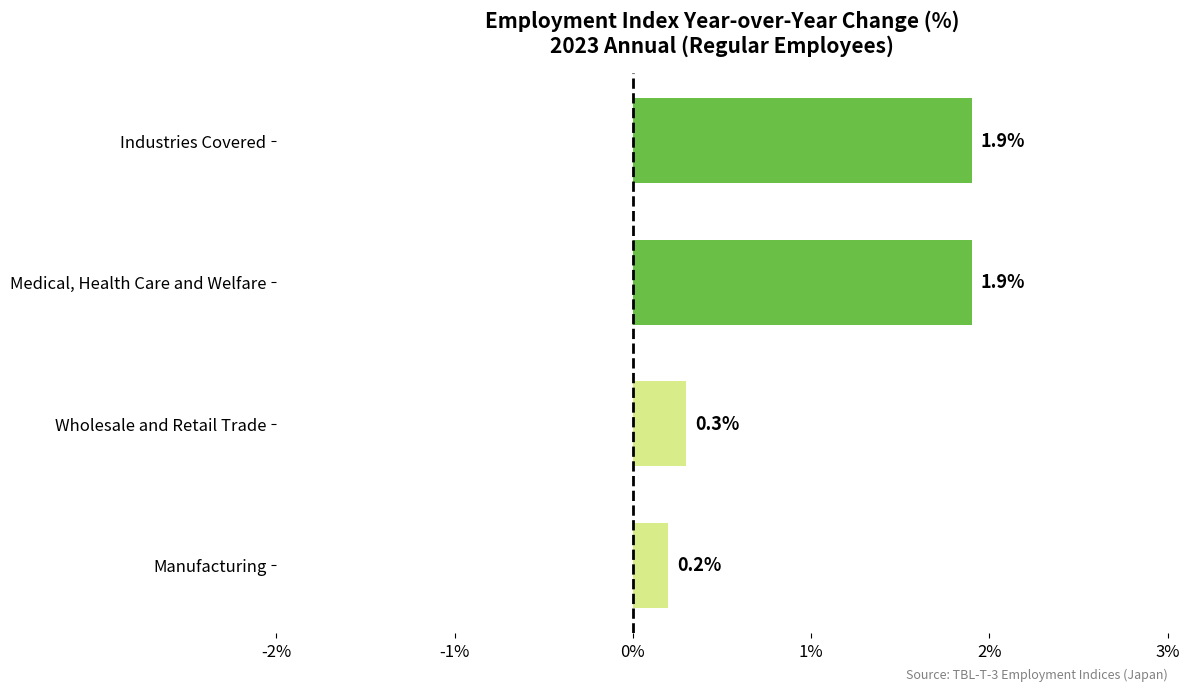

Reading top to bottom, what are all the values shown in this chart?

Industries Covered=1.9	Medical, Health Care and Welfare=1.9	Wholesale and Retail Trade=0.3	Manufacturing=0.2